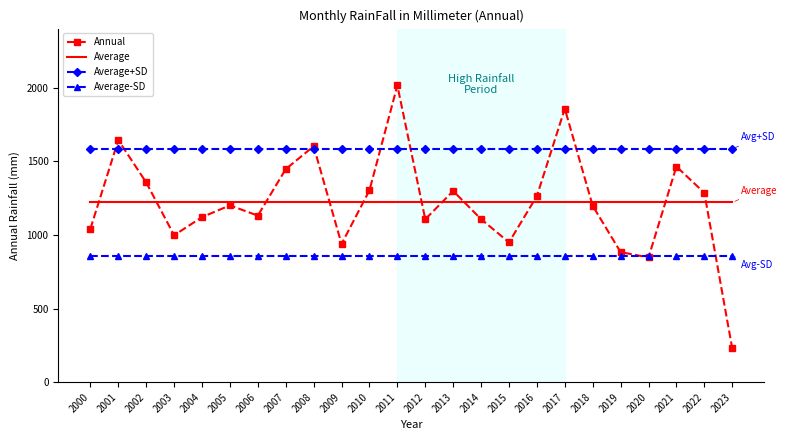

At which category is the sum across all series the highest?

2011